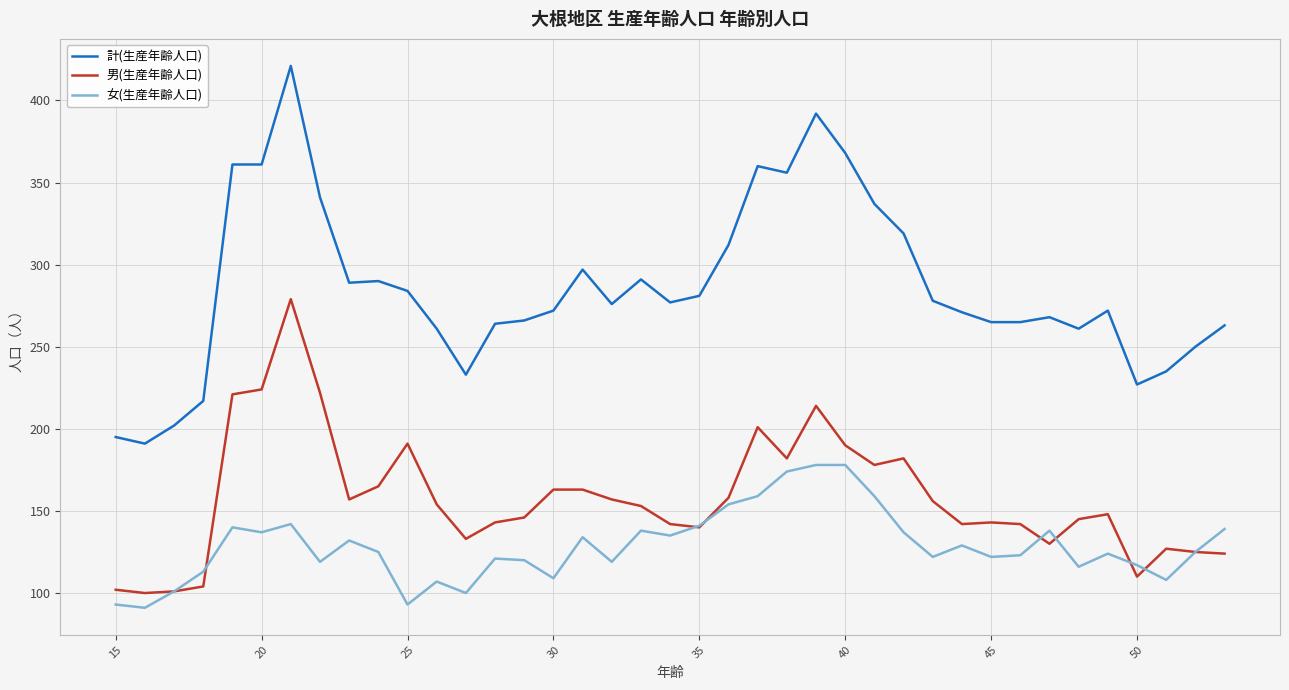

In 男(生産年齢人口), how many points are lower than both neighbors (excluding endpoints)?

9